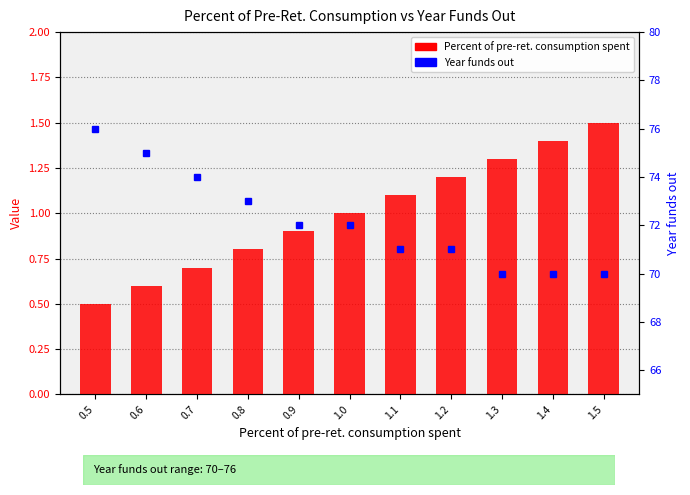

What are all the series names shown in the legend?

Percent of pre-ret. consumption spent, Year funds out